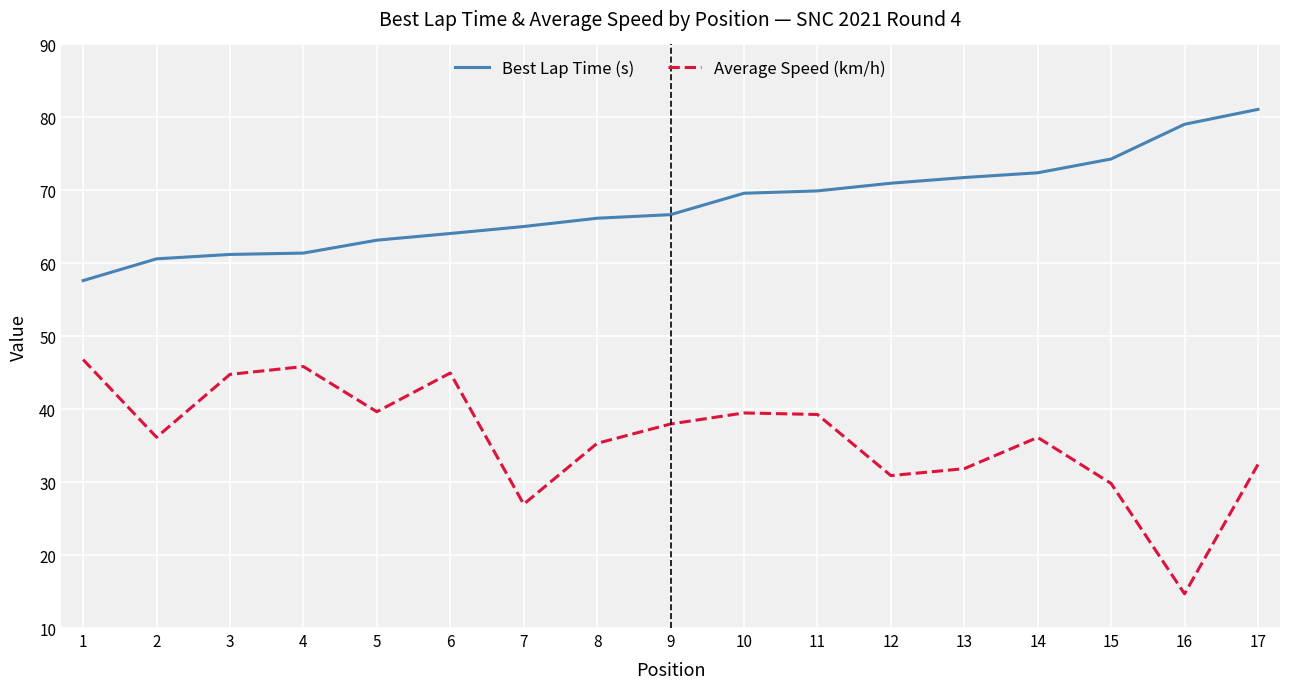

At which category does Average Speed (km/h) reach its first local valley?

2